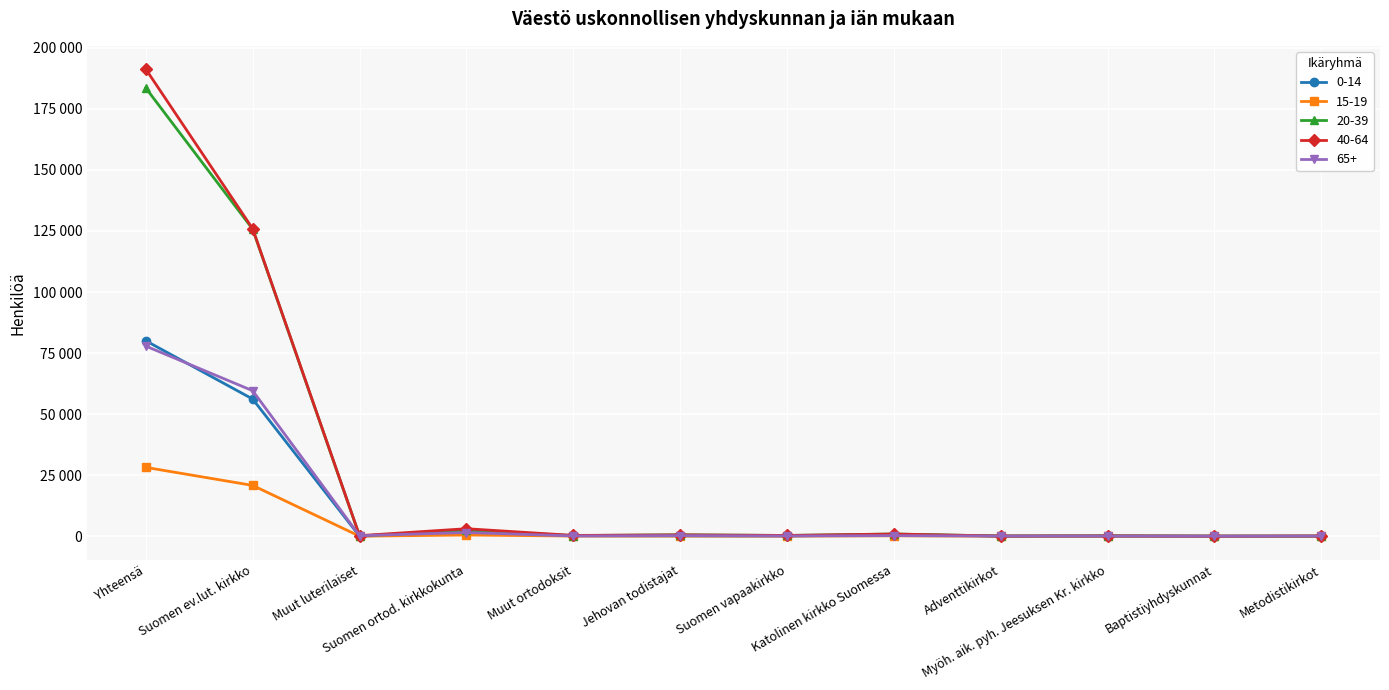

Is it true that 40-64 equals 324 at Muut luterilaiset?

False